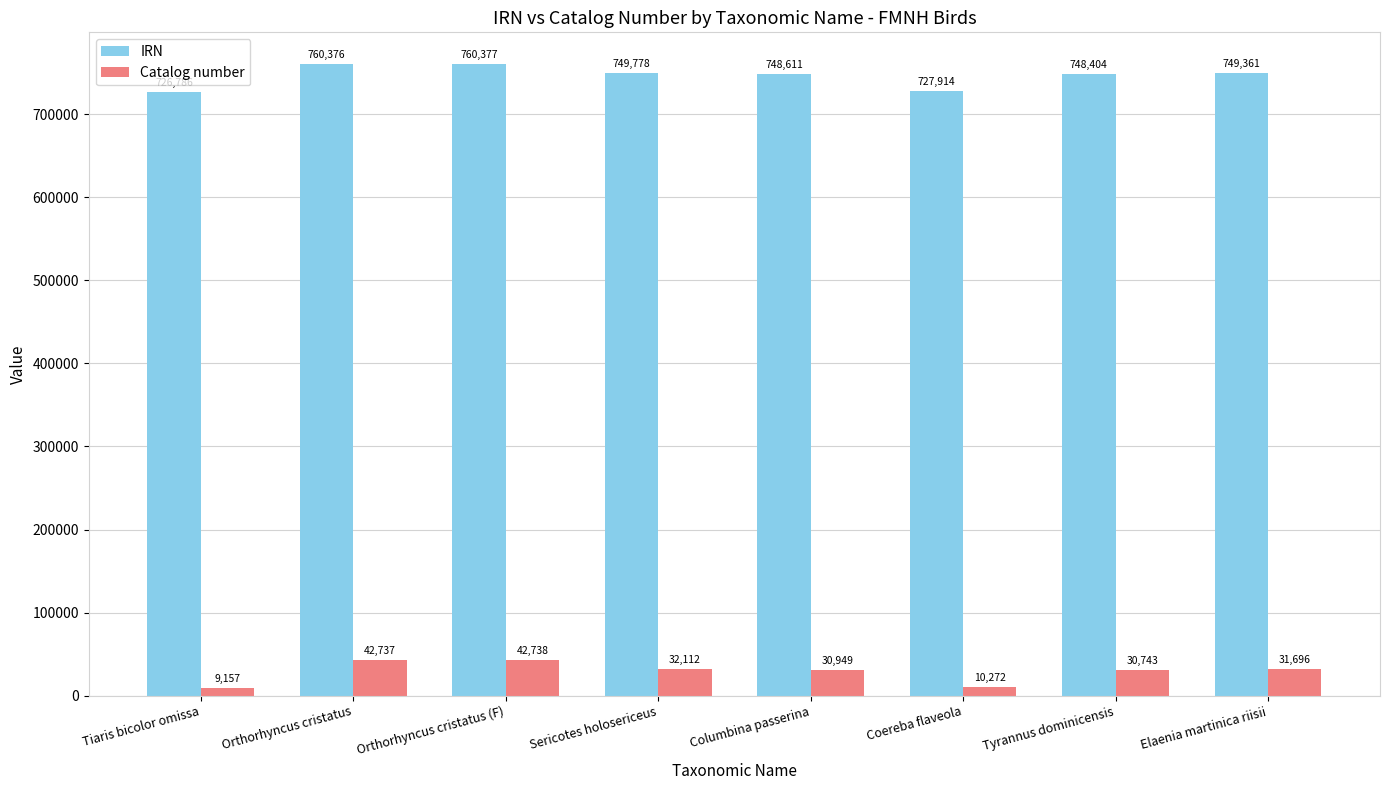

What is the minimum value for IRN?

726786